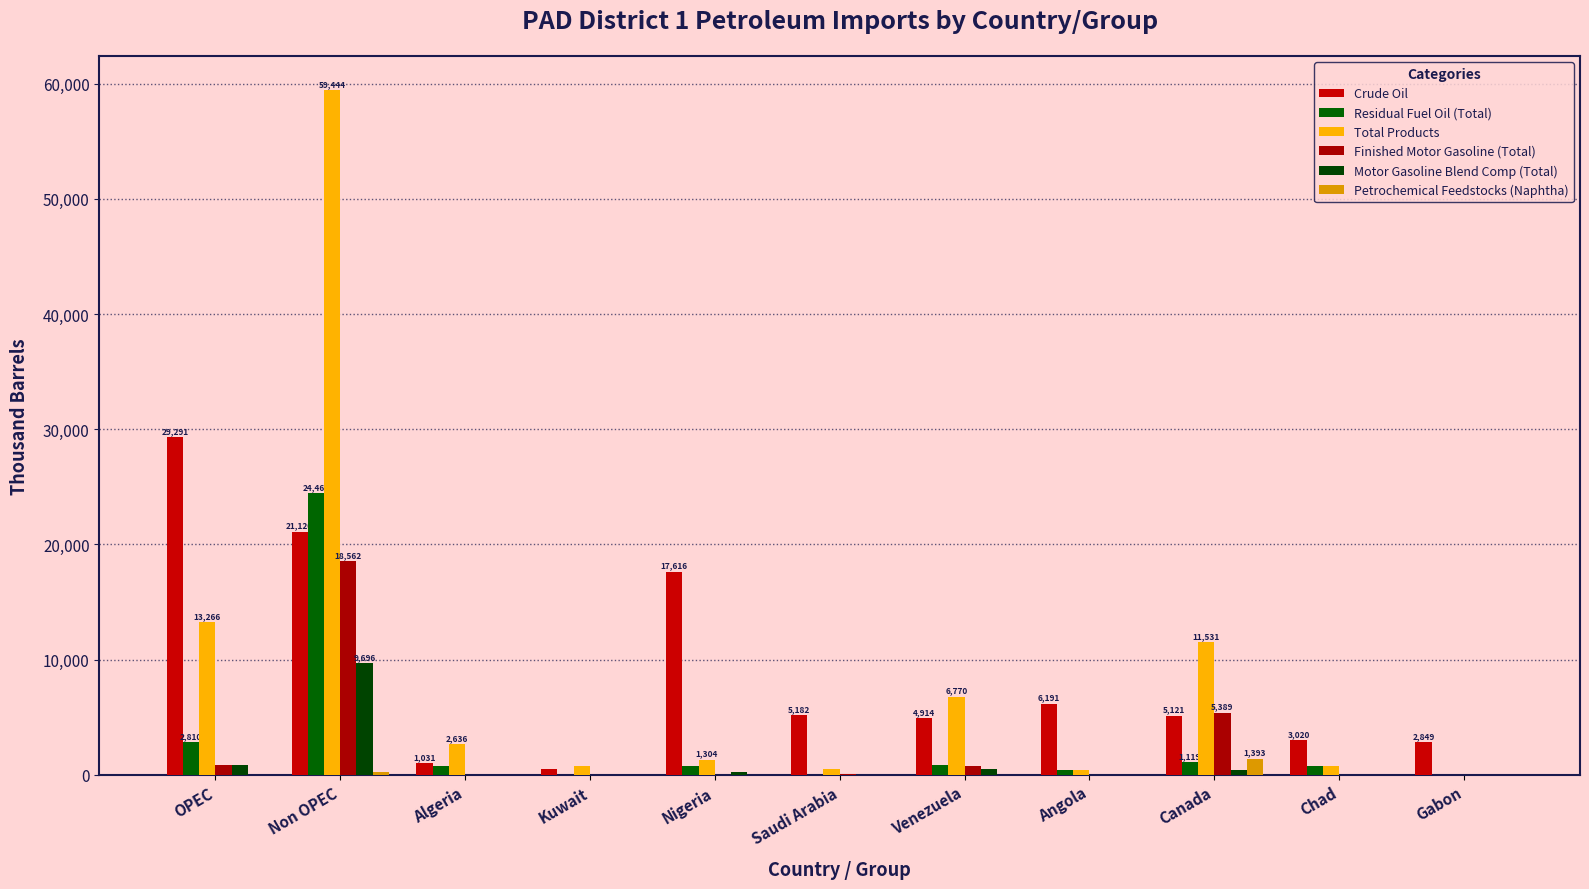

At how many categories does at least one series exceed 32005?

1